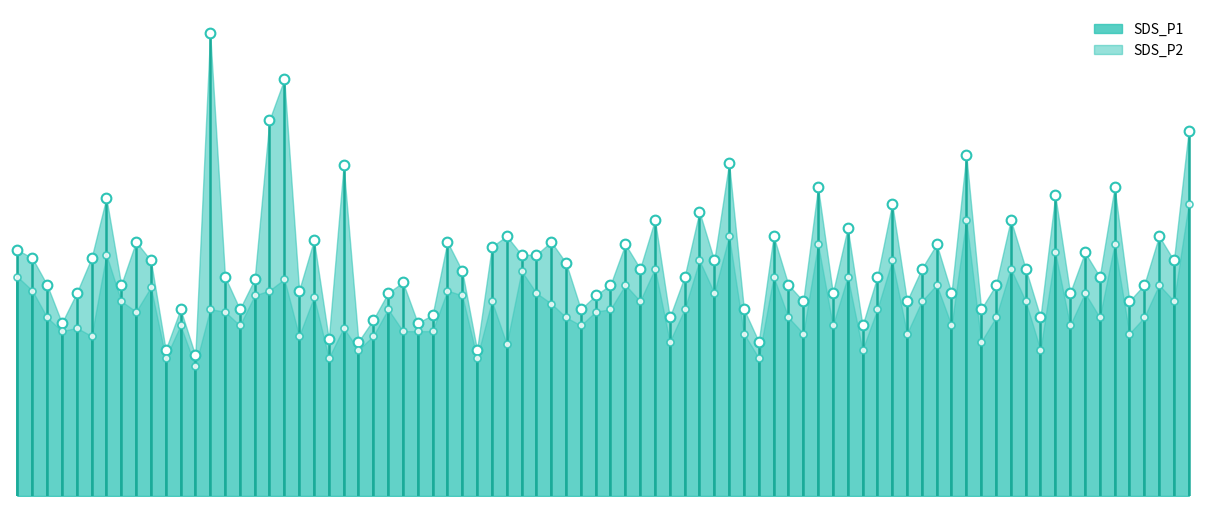

Rank the series at 0 from lowest to highest value.

SDS_P1, SDS_P2